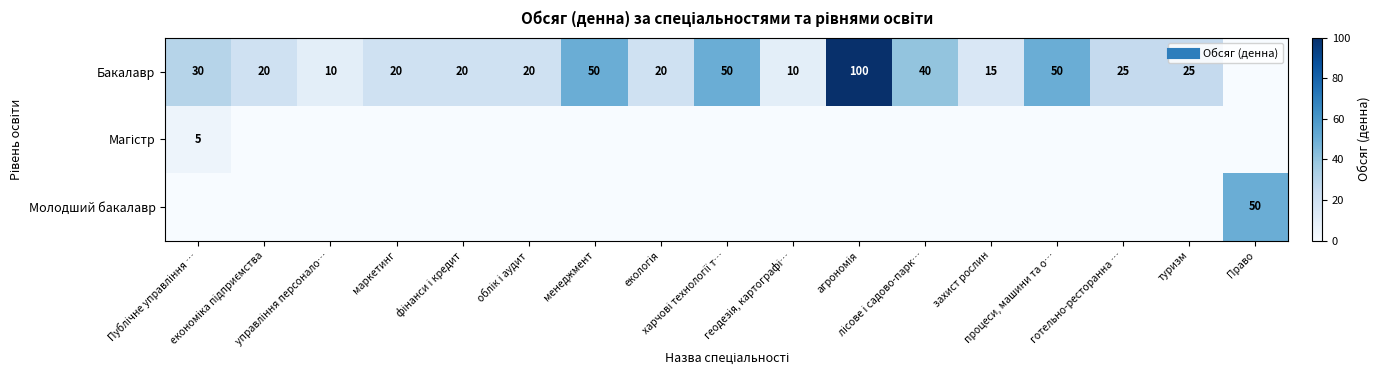

The value of Бакалавр at лісове і садово-парк… is 40. True or false?

True